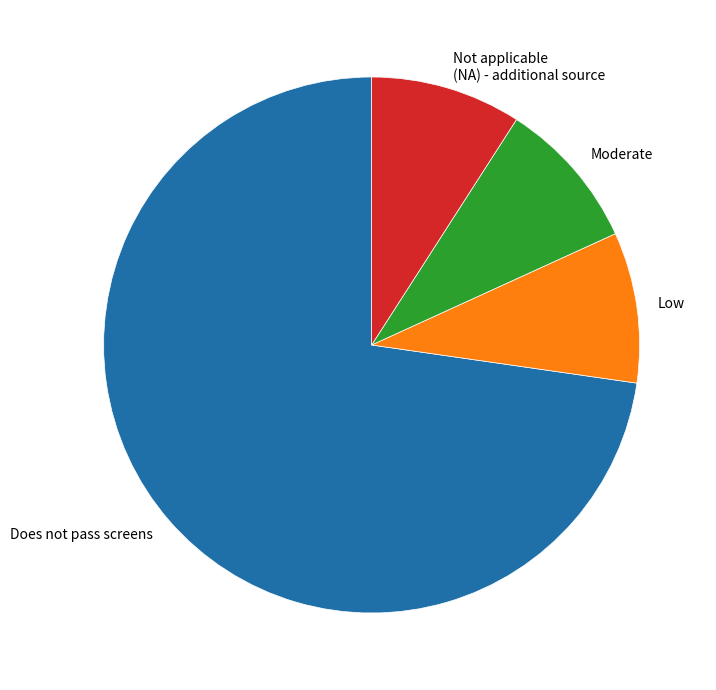

Count the number of slices in the pie.

4